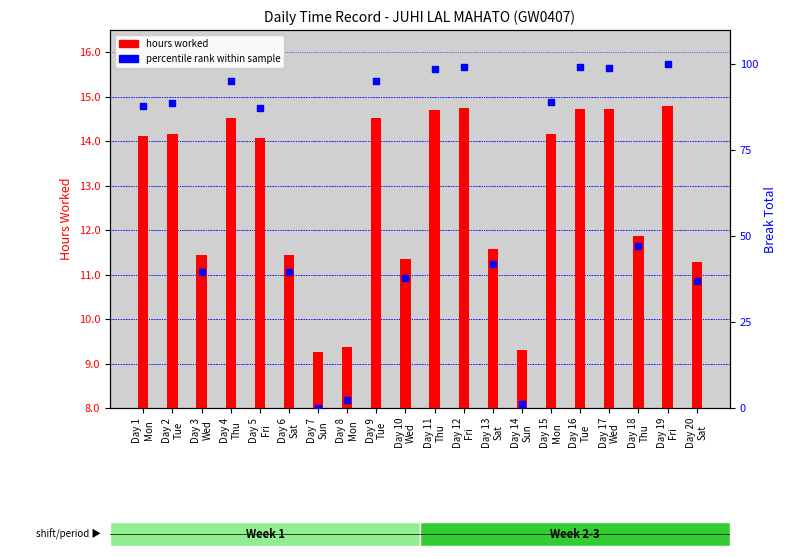

Is the value of percentile rank within sample at Day 18
Thu greater than the value of hours worked at Day 9
Tue?

Yes